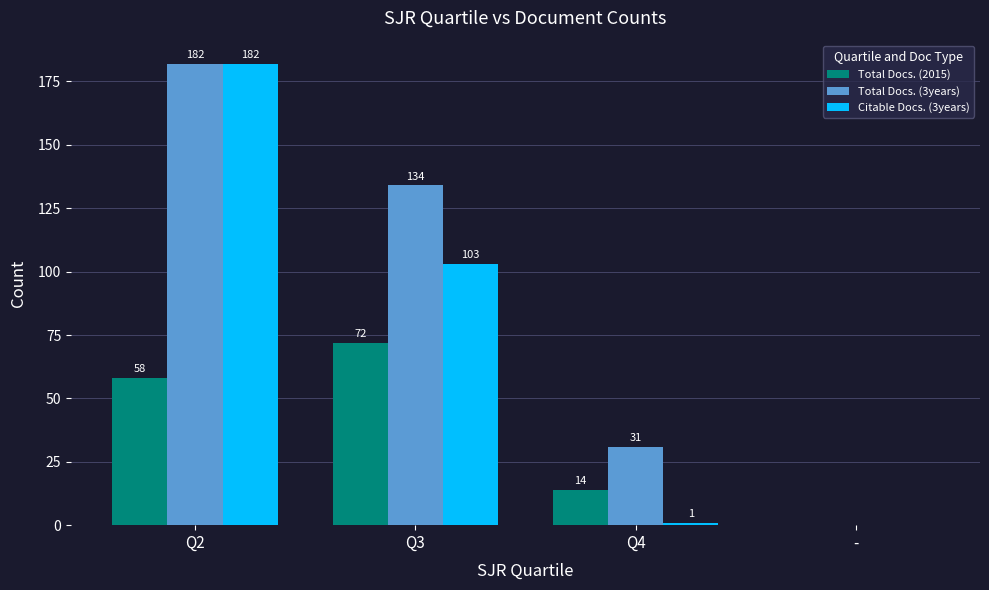

How many values in Total Docs. (2015) are above zero?

3